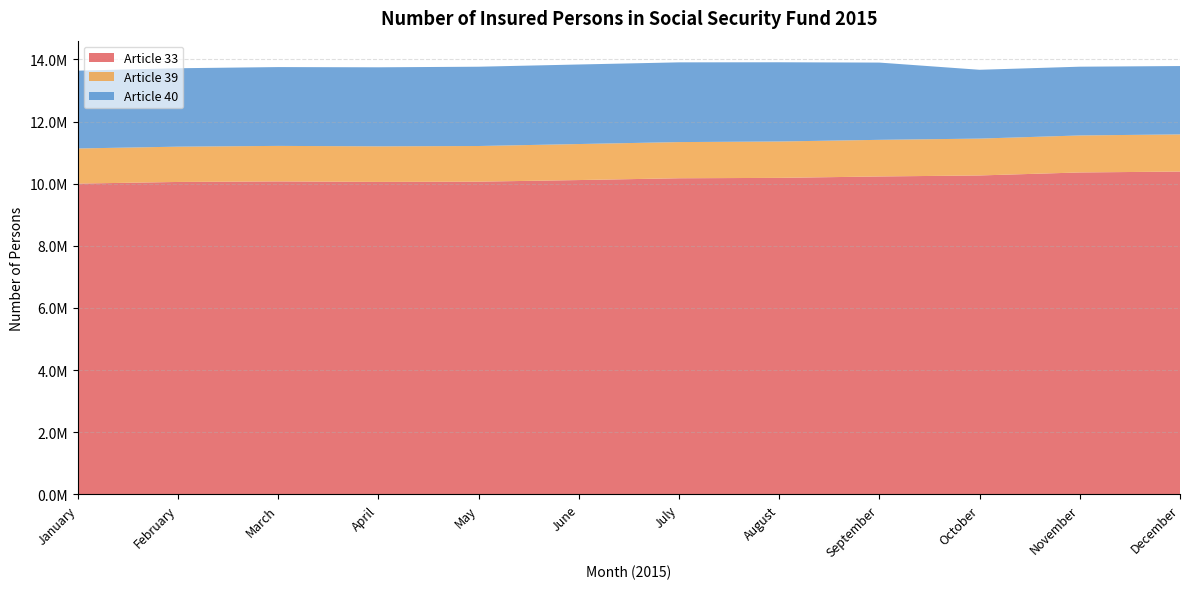

Reading left to right, what are all the values shown in this chart?

Article 33: 10004515	10057328	10074677	10058715	10066532	10118561	10176391	10188797	10234349	10266653	10363495	10391761
Article 39: 1130980	1136210	1143657	1145196	1148205	1159563	1164841	1171479	1179202	1186599	1191129	1196762
Article 40: 2505092	2524806	2537307	2544578	2552614	2560945	2566554	2550221	2486948	2215472	2213658	2200667